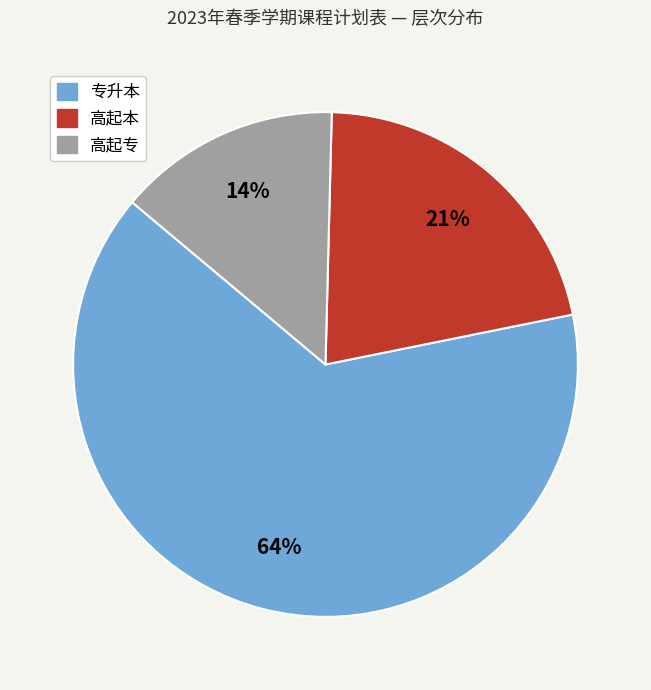

To the nearest percent, what is the average slice percentage?

33%